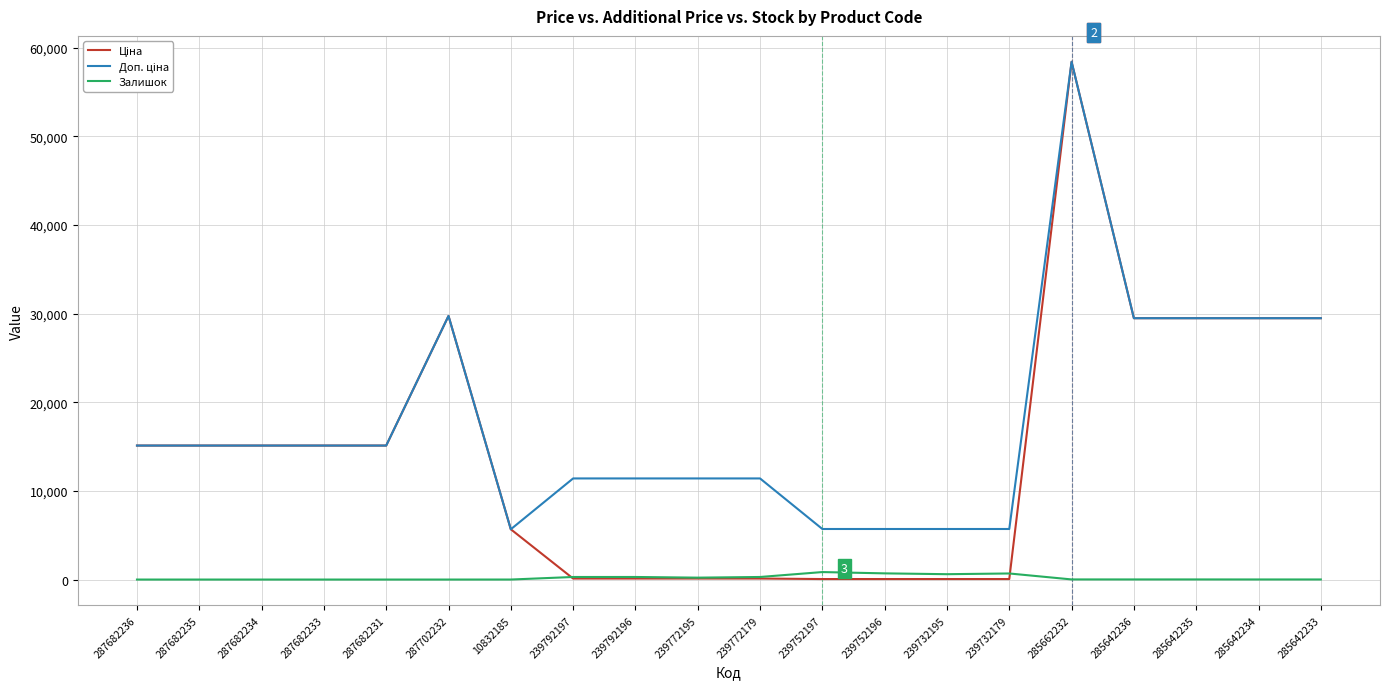

At which category is the sum across all series the highest?

285662232